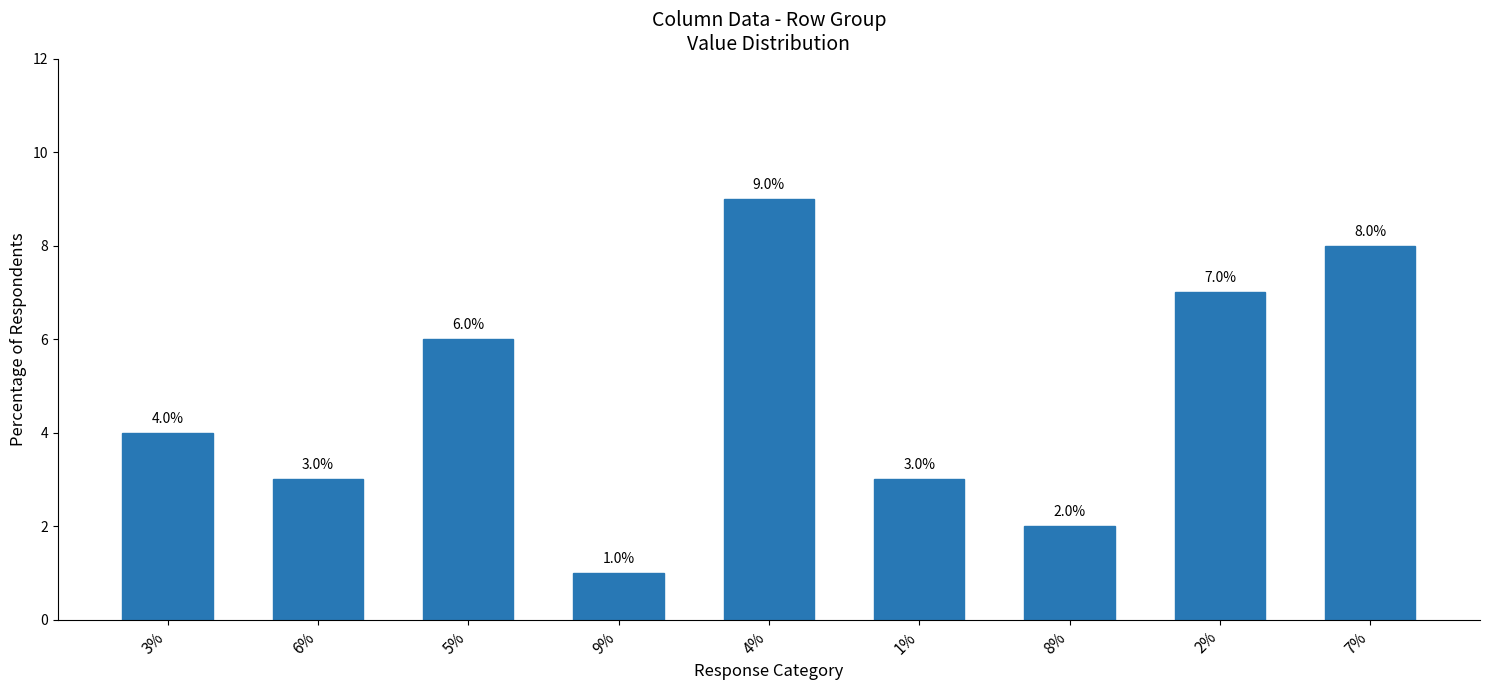

What is the greatest value displayed?

9